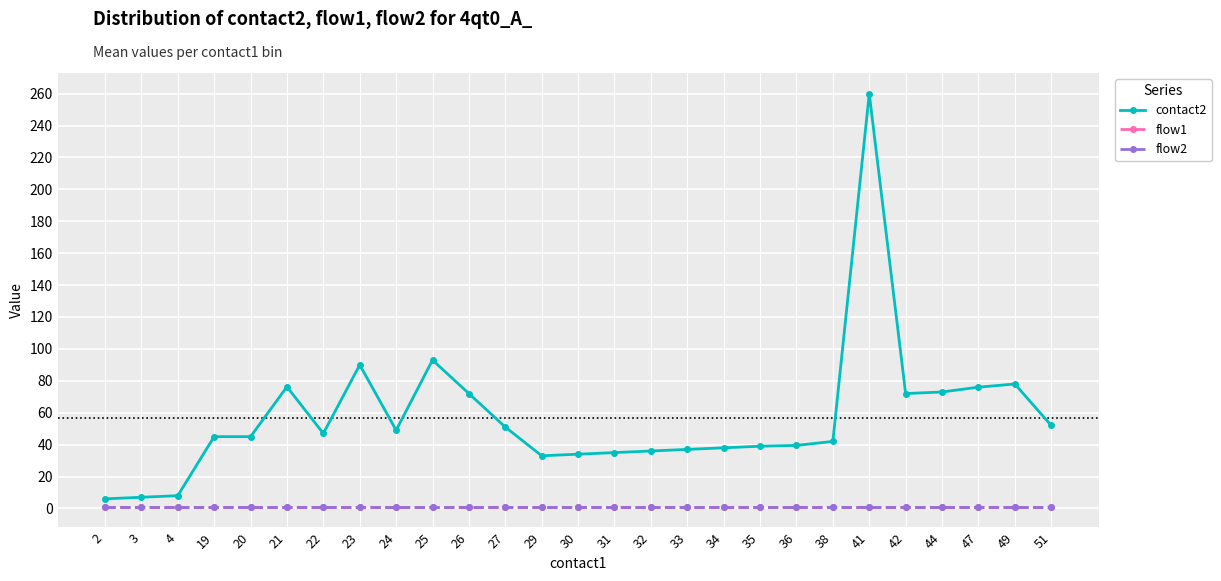

Reading right to left, list all the values displayed in this chart.

contact2: 52.0	78.0	76.0	73.0	72.0	260.0	42.0	39.5	39.0	38.0	37.0	36.0	35.0	34.0	33.0	51.0	72.0	93.0	49.0	90.0	47.0	76.2	45.0	45.0	8.0	7.0	6.0
flow1: 1.0	1.0	1.0	1.0	1.0	1.0	1.0	1.0	1.0	1.0	1.0	1.0	1.0	1.0	1.0	1.0	1.0	1.0	1.0	1.0	1.0	1.0	1.0	1.0	1.0	1.0	1.0
flow2: 1.0	1.0	1.0	1.0	1.0	1.0	1.0	1.0	1.0	1.0	1.0	1.0	1.0	1.0	1.0	1.0	1.0	1.0	1.0	1.0	1.0	1.0	1.0	1.0	1.0	1.0	1.0